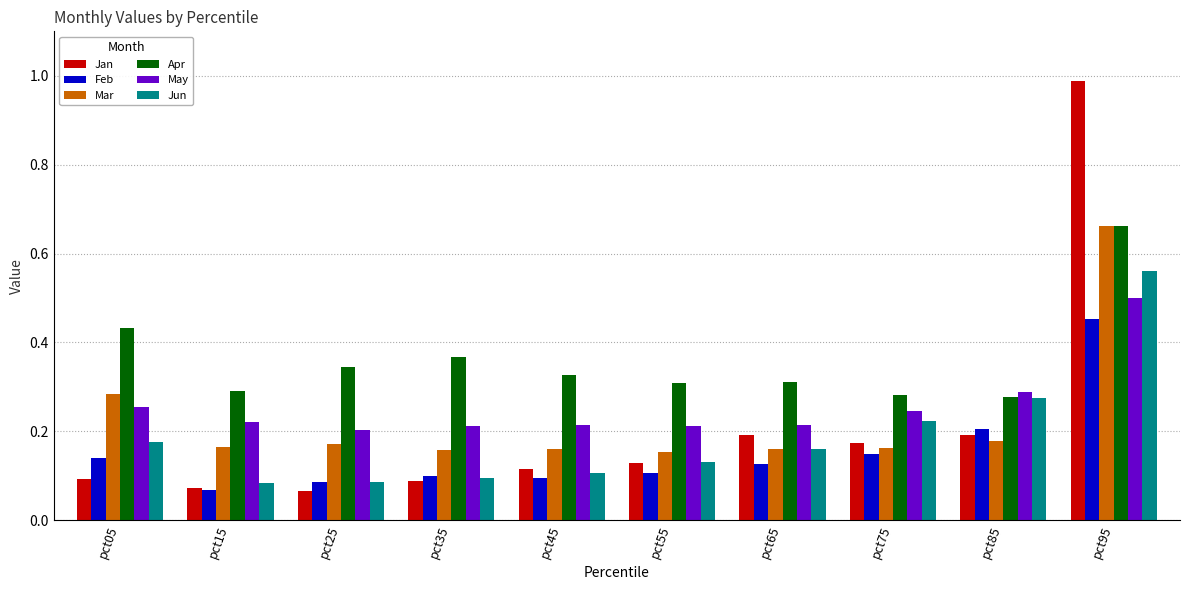

How many Jun values are between 0 and 1?

10